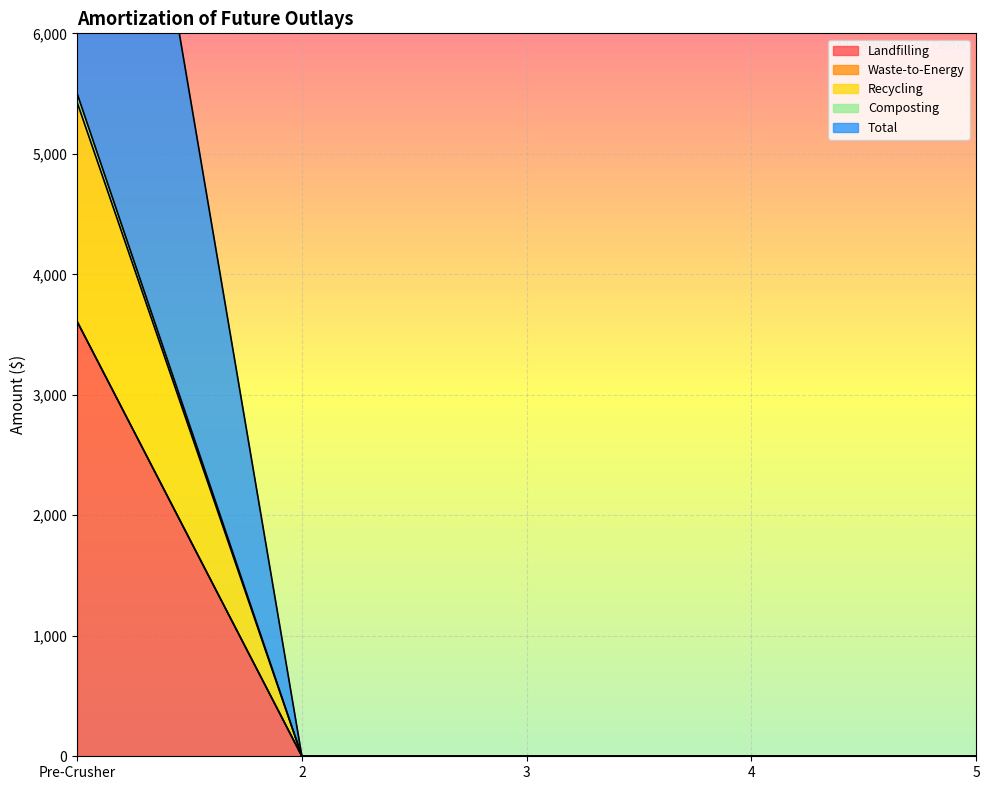

What is the label of the 3rd point from the right?

3